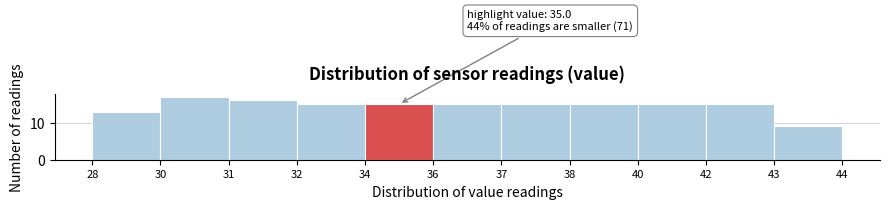

Reading right to left, transcribe all the data shown in this chart.

43=9	42=15	40=15	38=15	37=15	36=15	34=15	32=15	31=16	30=17	28=13